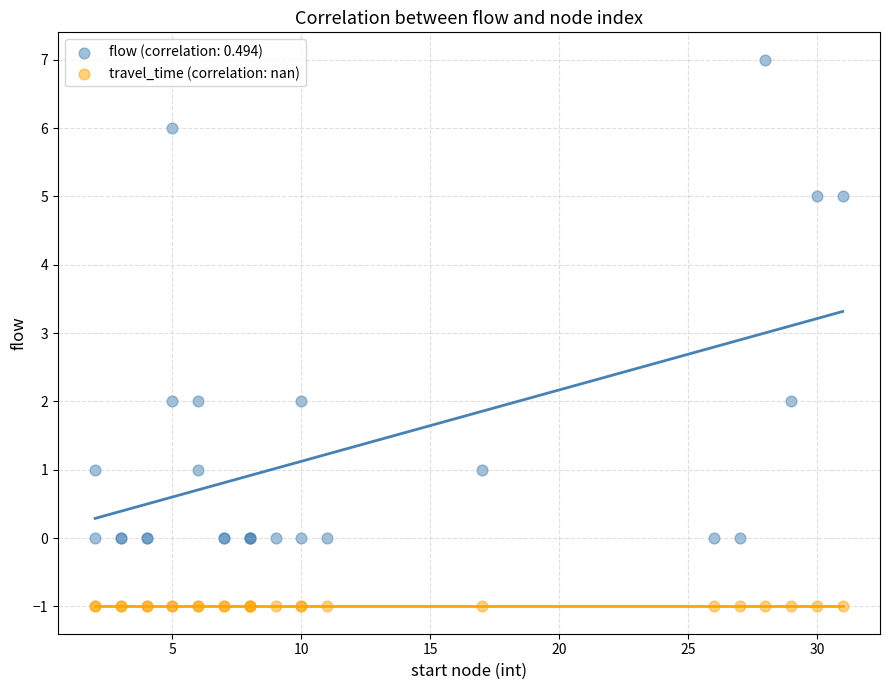

Which series contains the highest Y value?

flow (correlation: 0.494)